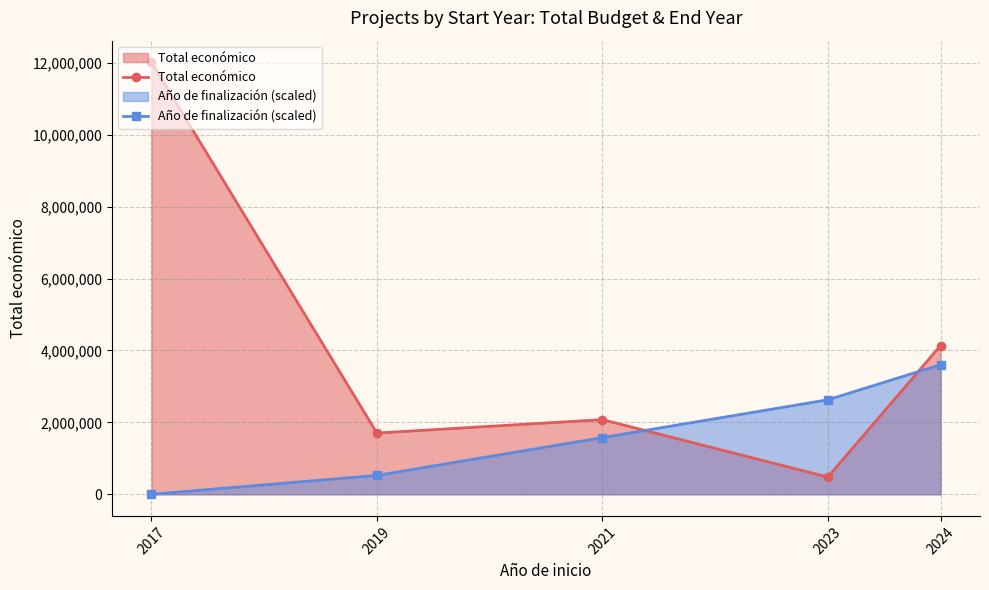

Where does the Total económico series first go above 2076879?

2017